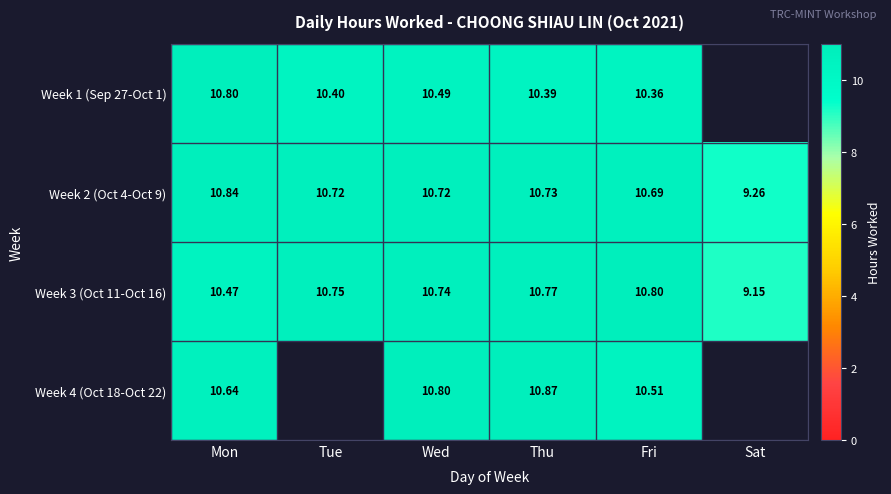

At which label does Week 3 (Oct 11-Oct 16) reach its peak?

Fri